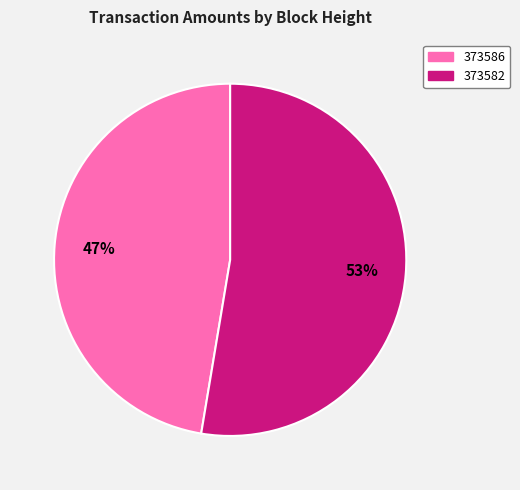

Is it true that 373586 is 38% of the pie?

False